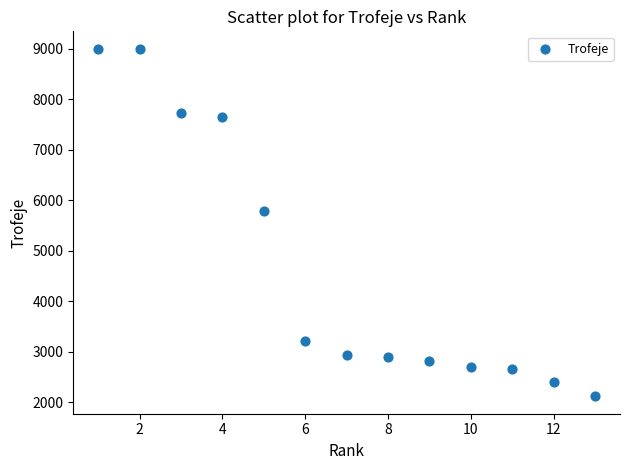

What Y value in the scatter plot is closest to 5558?

5779